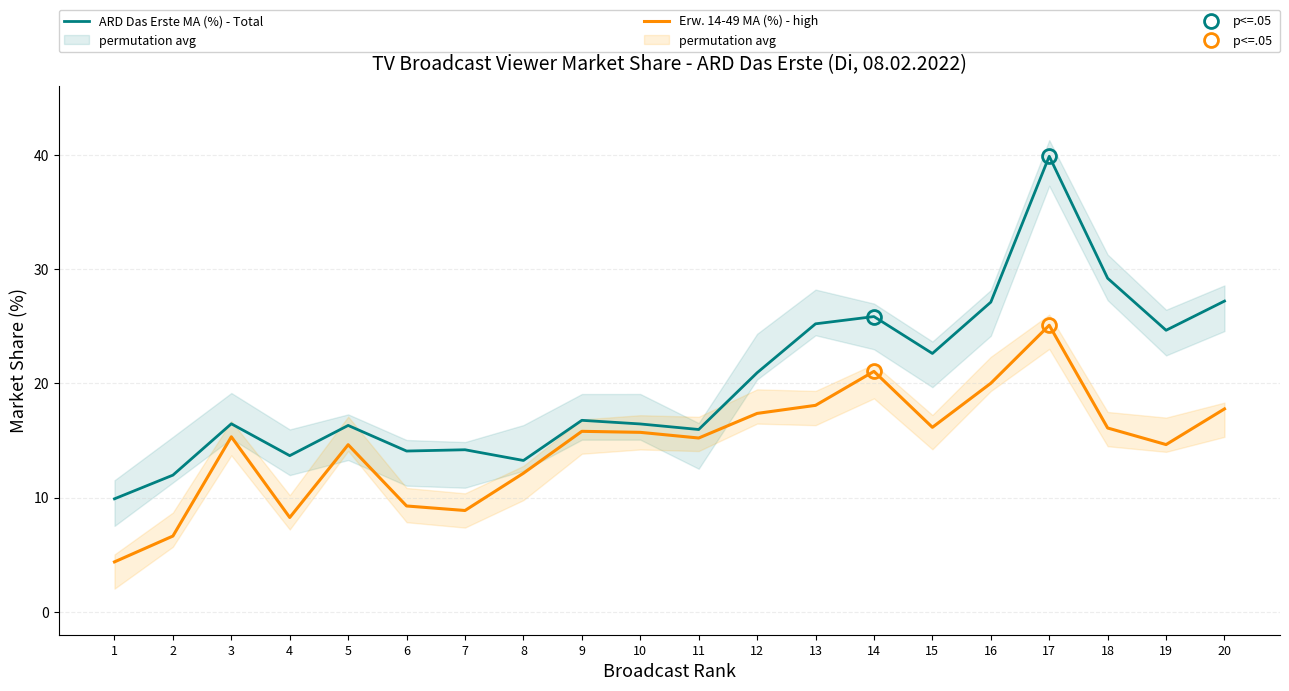

Count the number of data series in this chart.

2